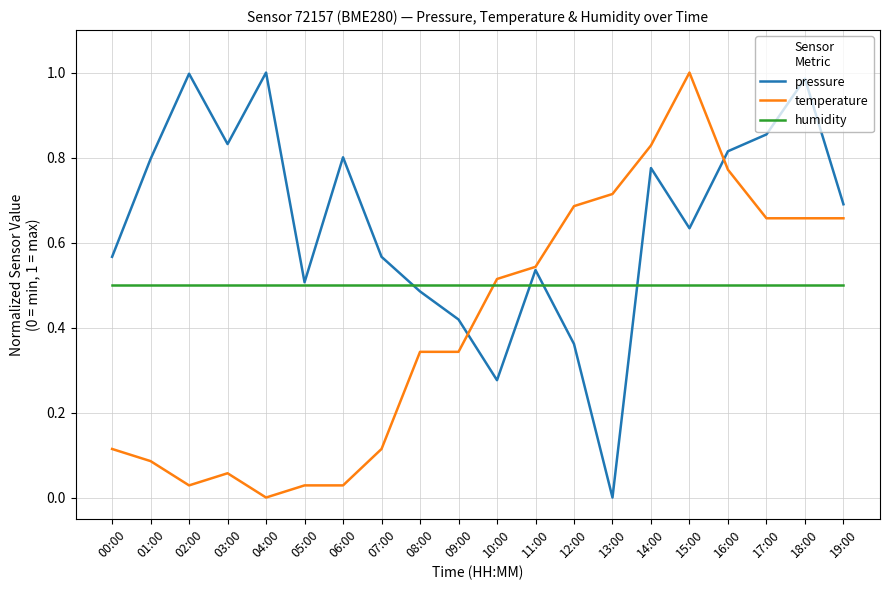

At 04:00, list the series in order from largest to smallest.

pressure, humidity, temperature